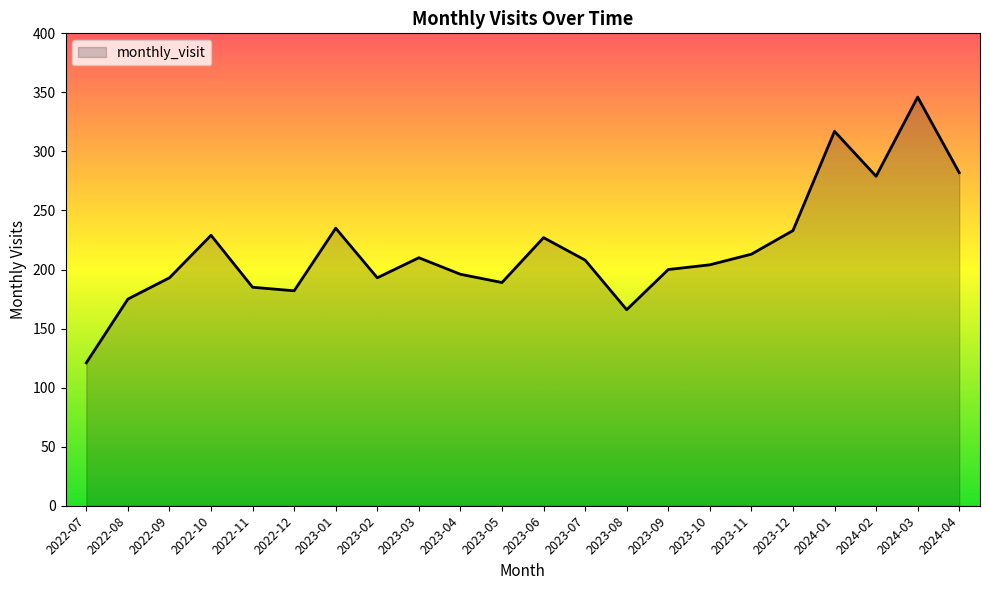

What is the sum of all values?

4783